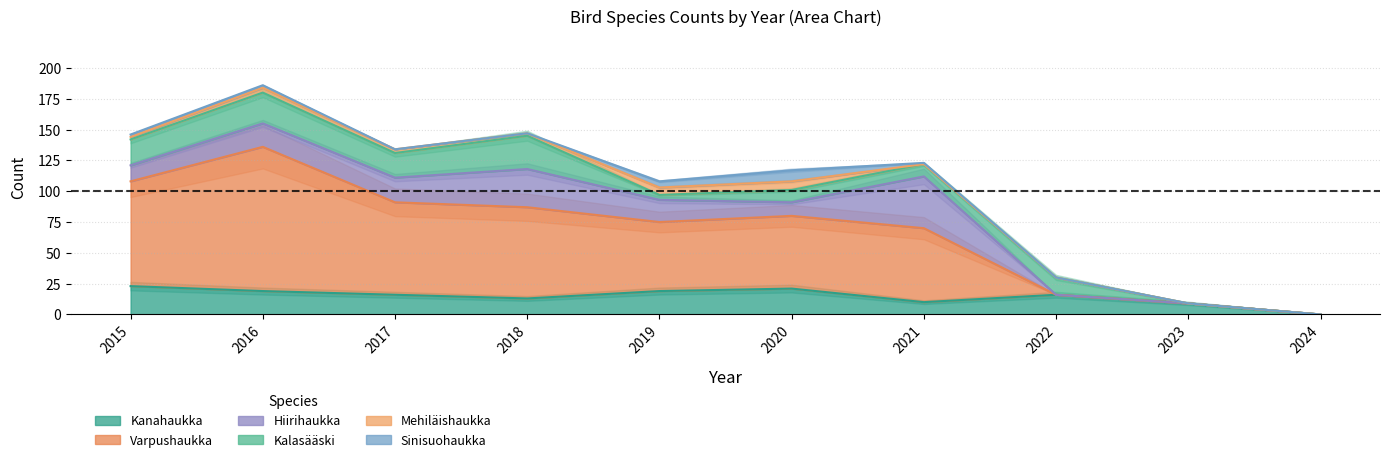

True or false: Kalasääski and Mehiläishaukka intersect in this chart.

True